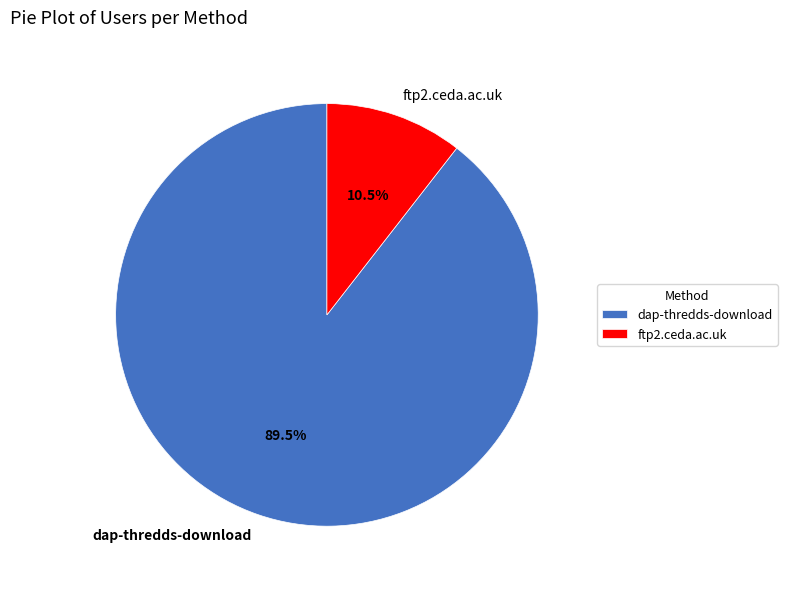

Which slice is the largest?

dap-thredds-download